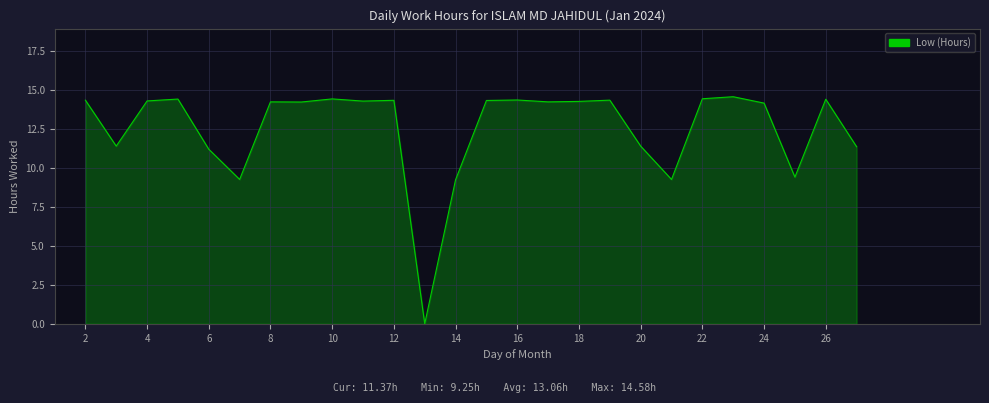

What is the difference between the maximum and minimum values?

14.6